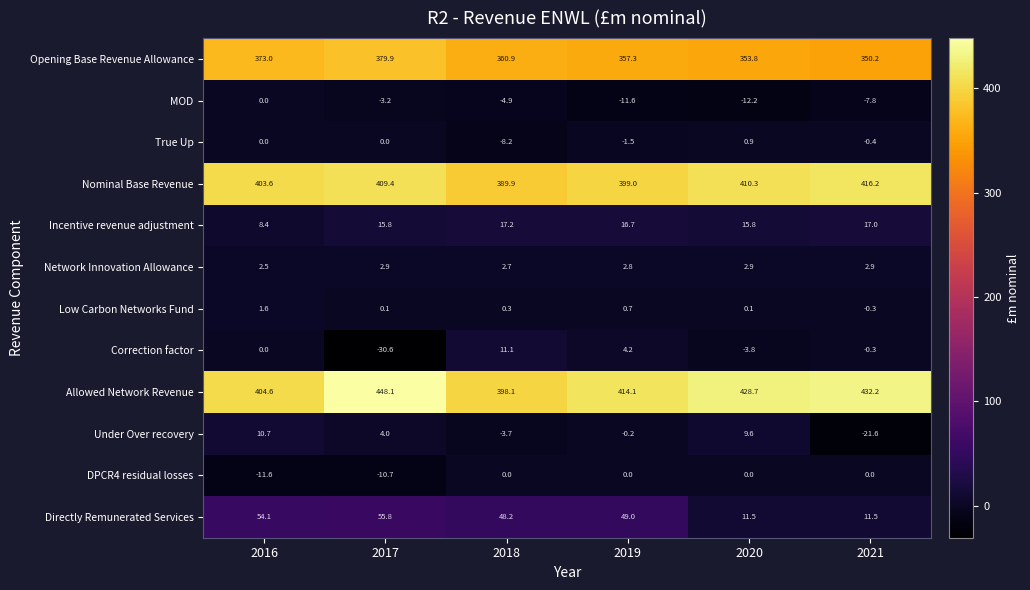

Which series has the largest range (max minus min)?

Allowed Network Revenue